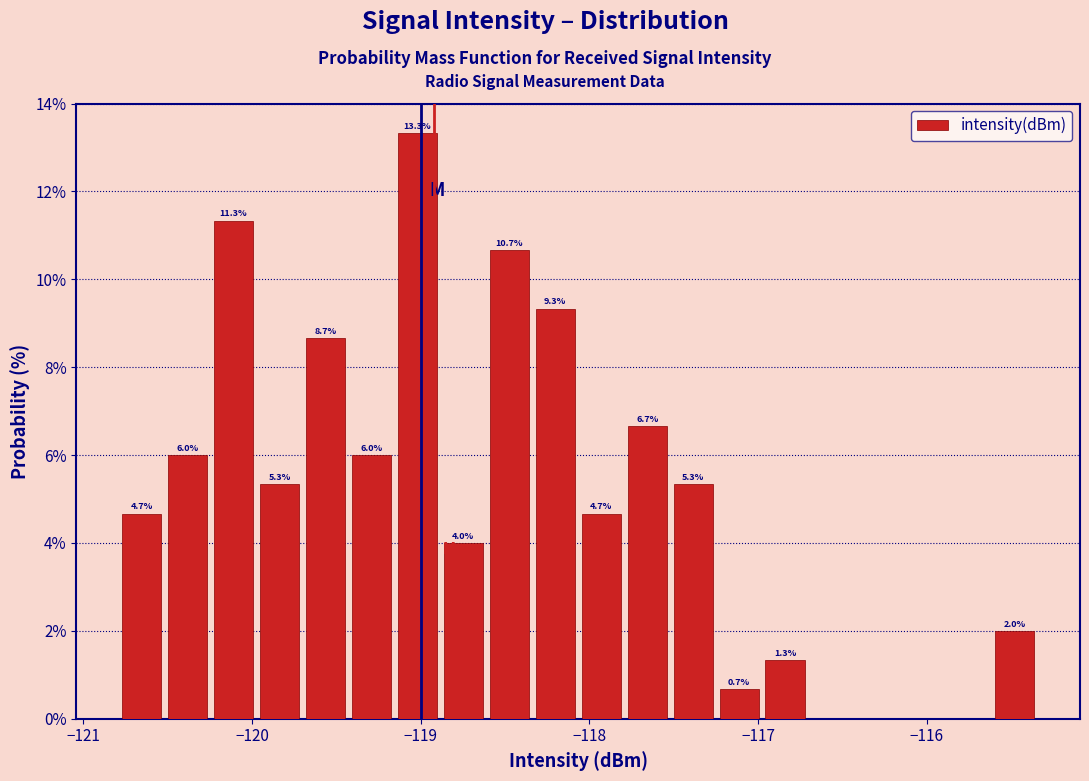

Read against the x-axis, roughly where is the centre of the tallest bar?

-119.0